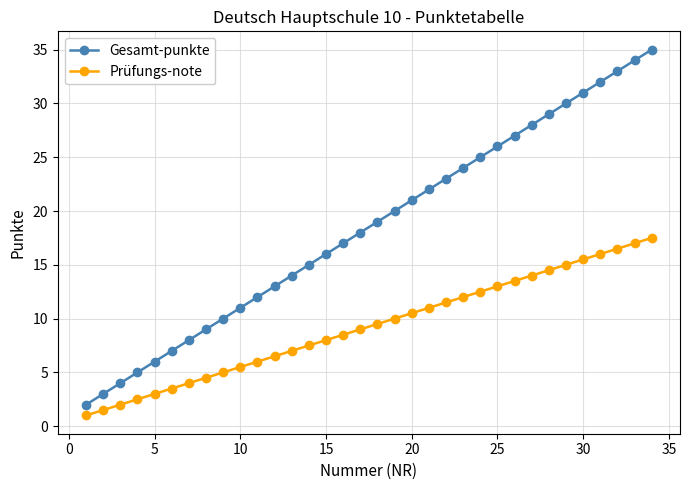

How many values in the Gesamt-punkte series are below 19?

17